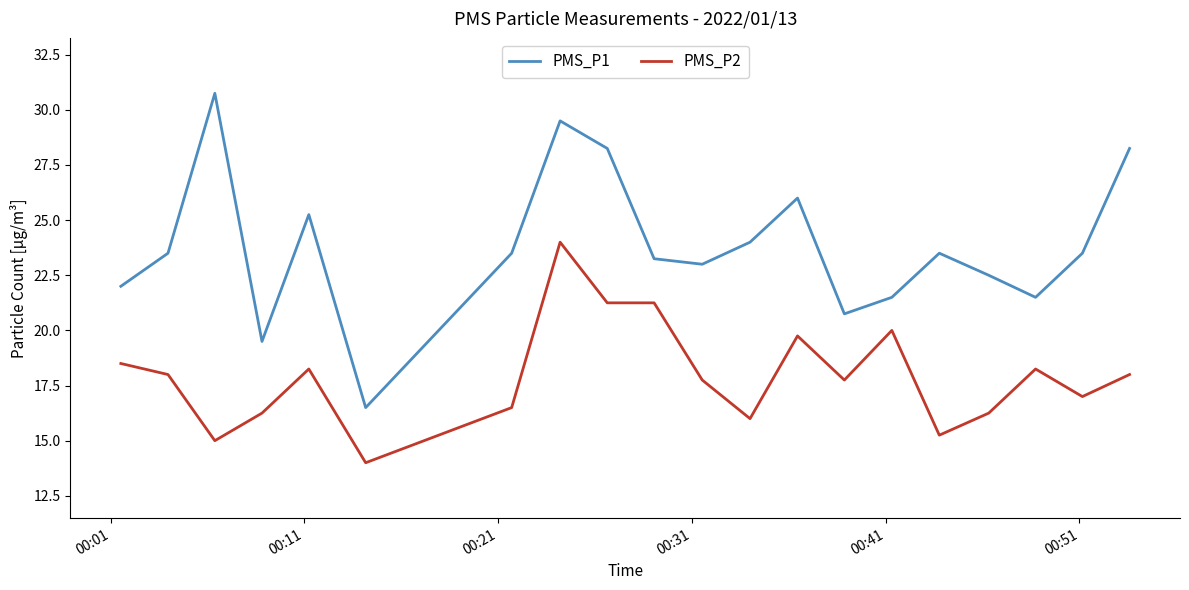

List the series in order of their overall mean, lowest first.

PMS_P2, PMS_P1